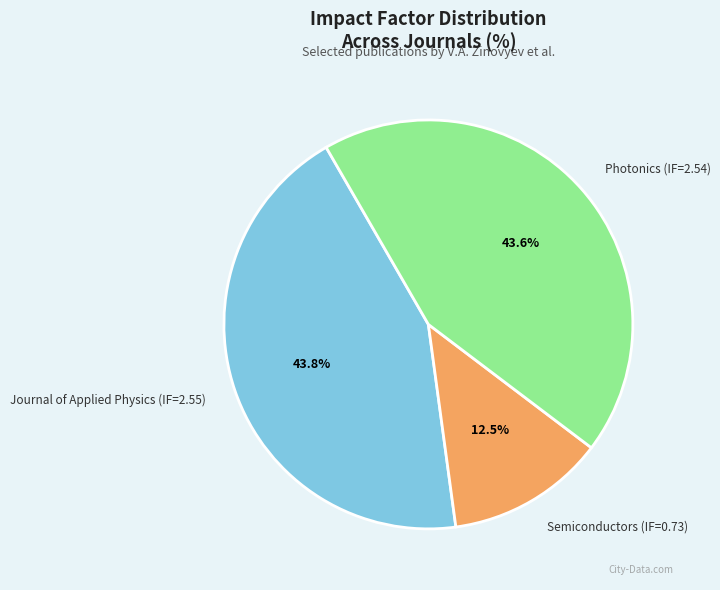

Count the number of slices in the pie.

3